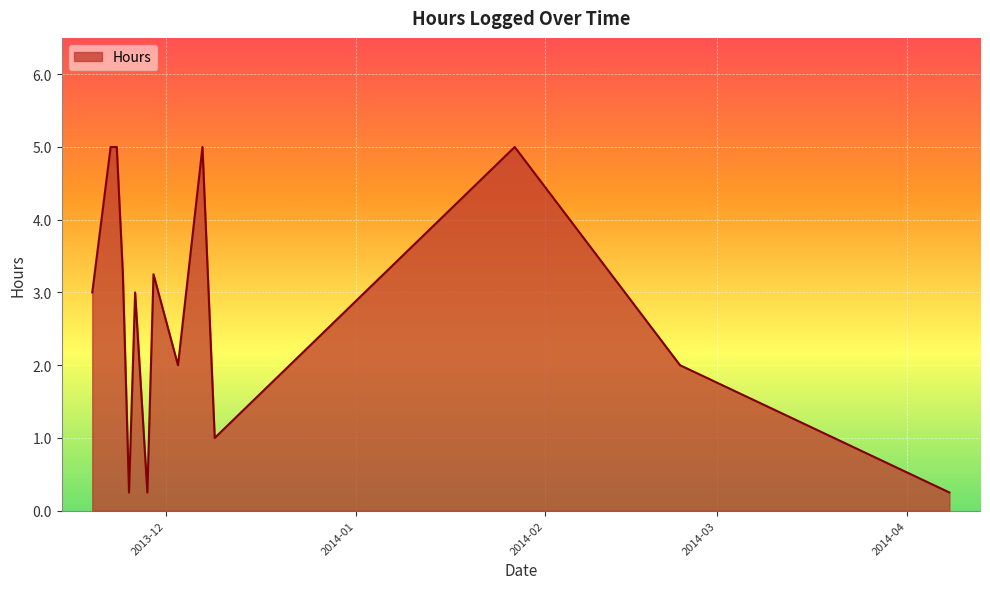

What is the difference between the maximum and minimum values?

4.8